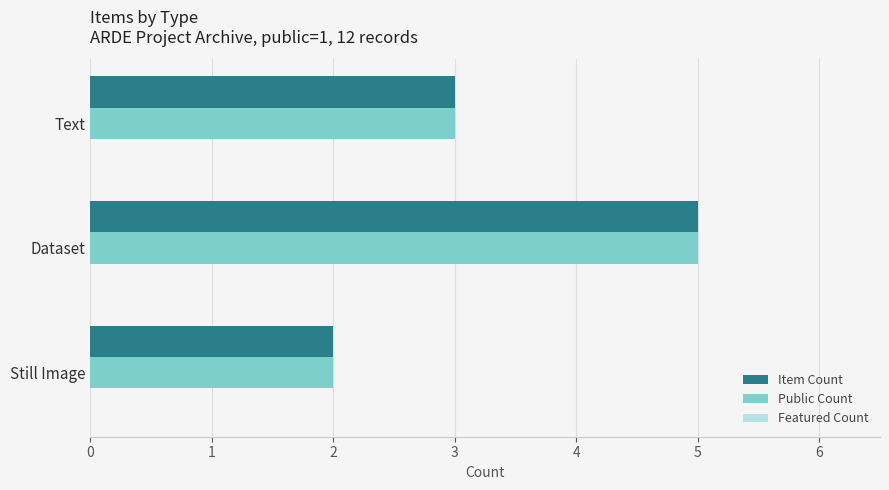

What is the total value across all series at Text?

6